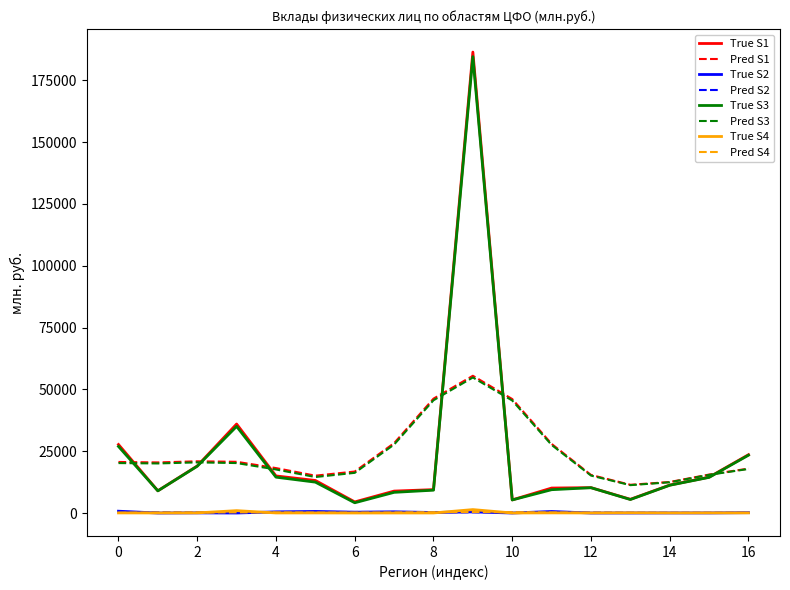

Which series has the widest spread of values?

True S1